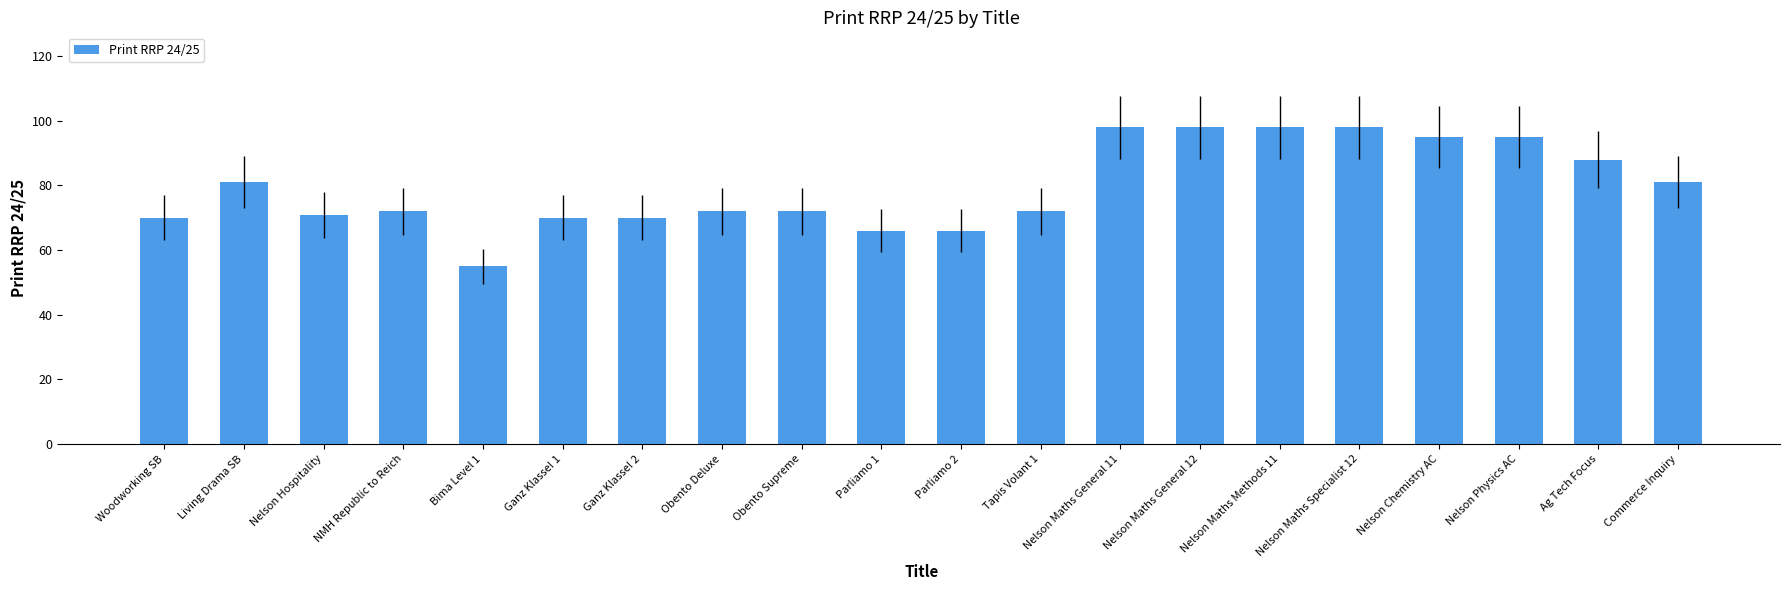

Are the bars grouped side by side (vs. stacked)?

No